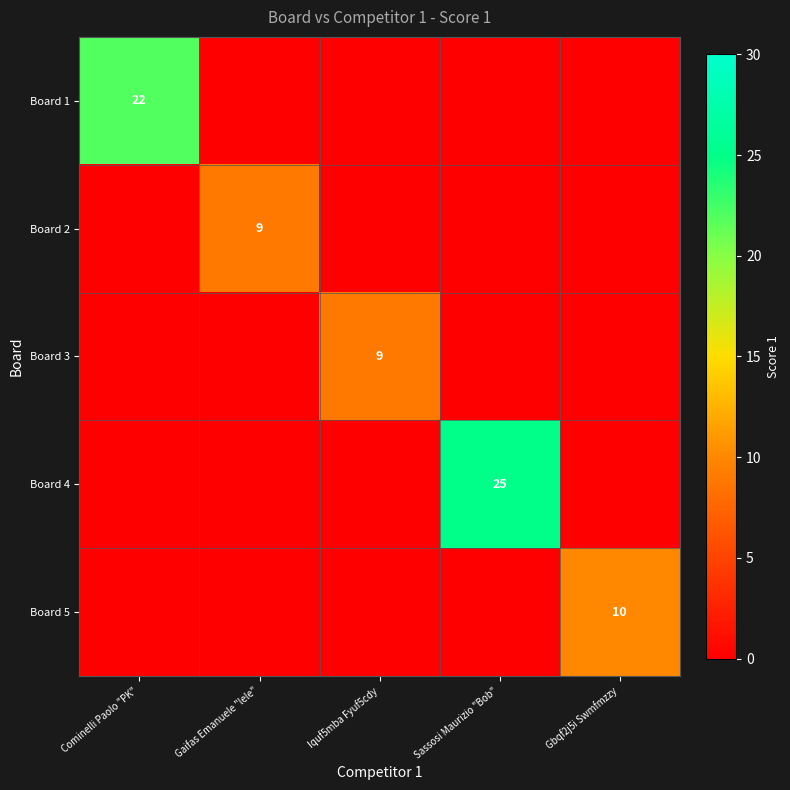

The Board 1 series shows 22 at Cominelli Paolo "PK". True or false?

True